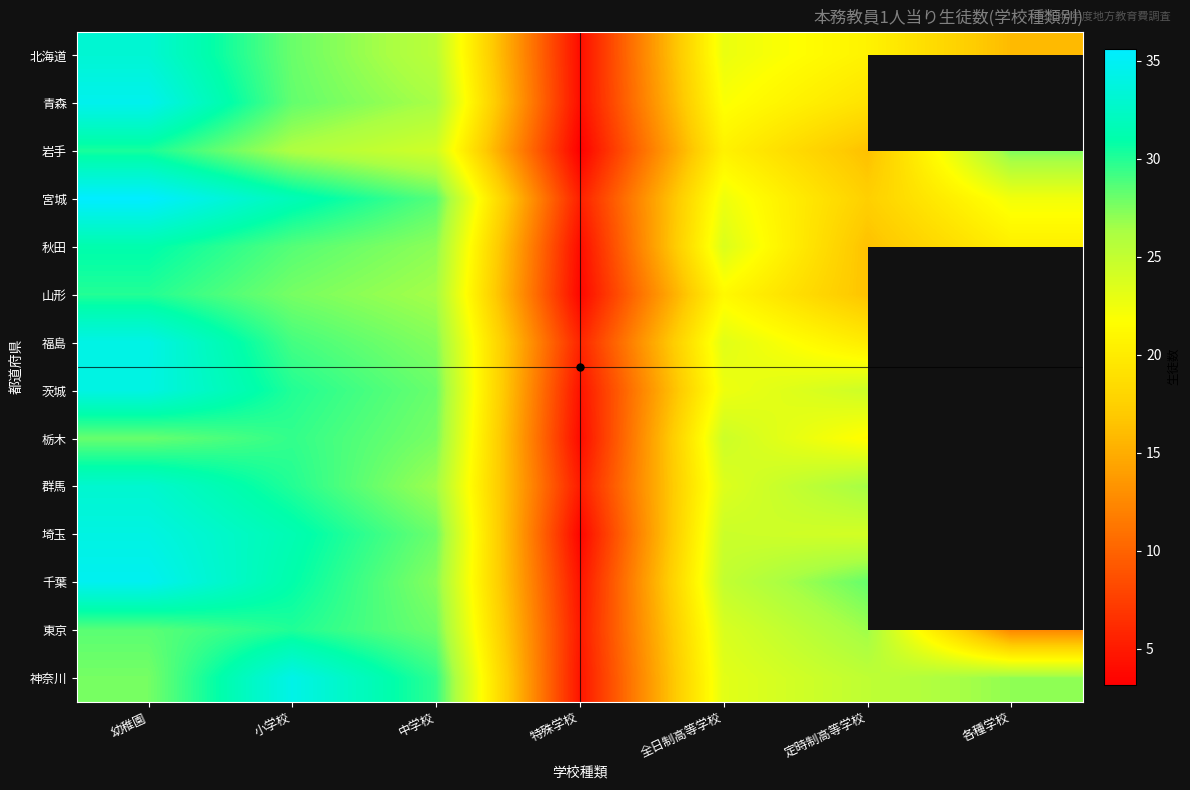

What is the sum of the 岩手 values at 中学校 and 特殊学校?

27.4